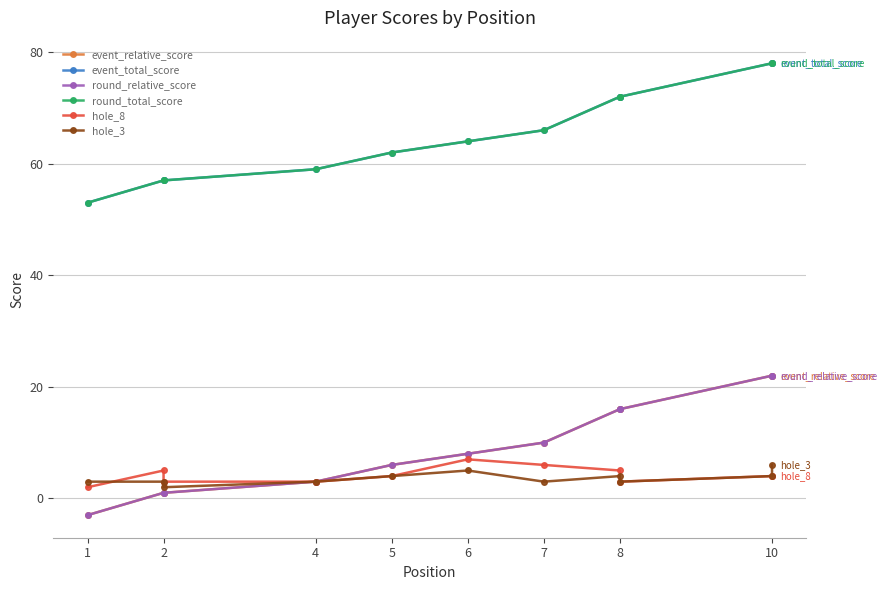

True or false: round_total_score has more than 2 points higher than both neighbors.

False